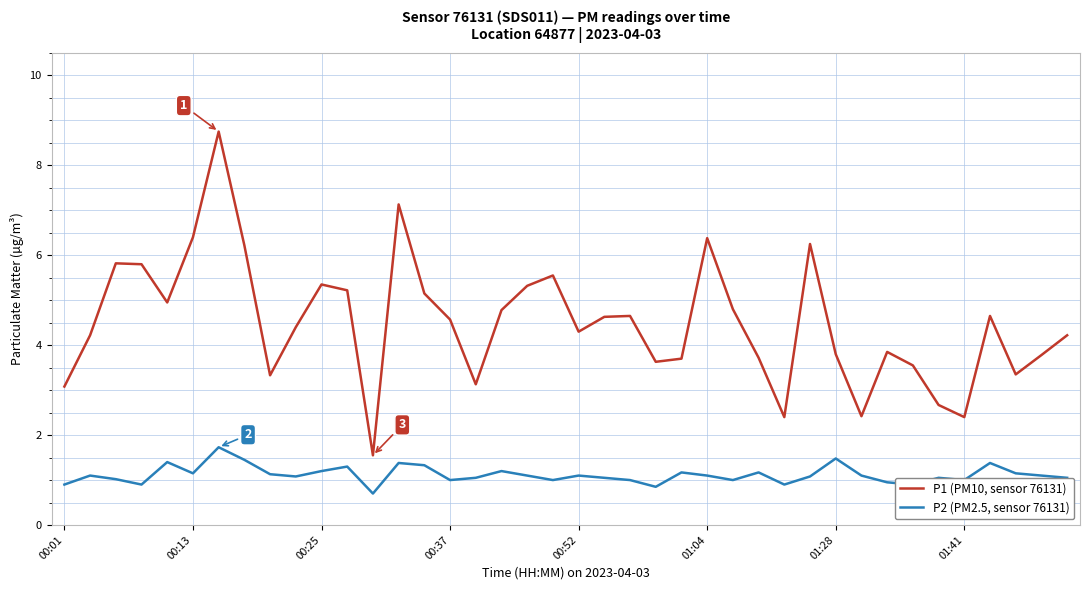

What is the highest value of the P1 (PM10, sensor 76131) series?

8.8